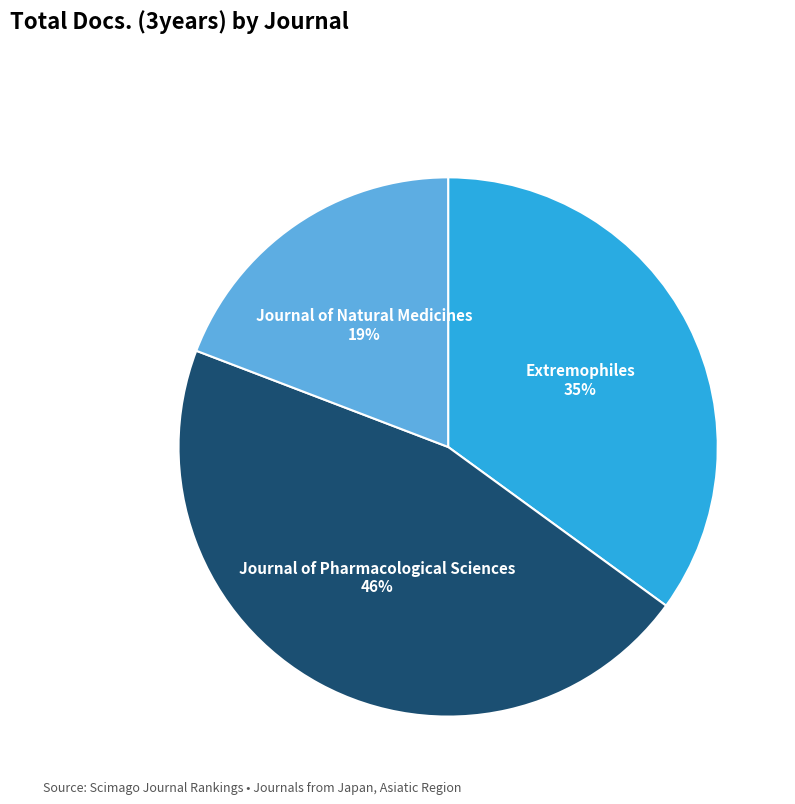

Rank the categories by value from highest to lowest.

Journal of Pharmacological Sciences, Extremophiles, Journal of Natural Medicines